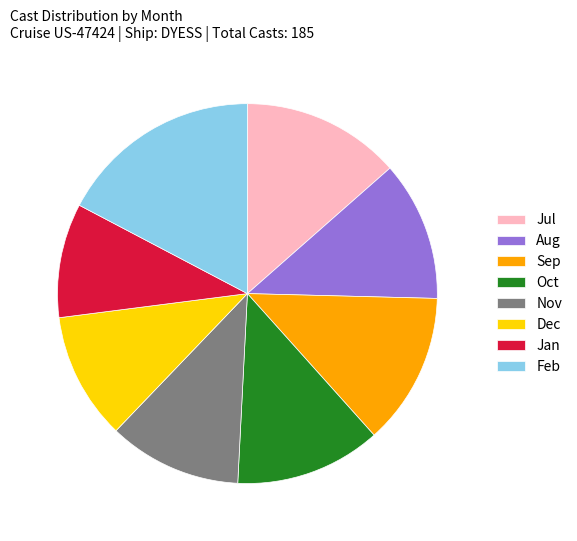

Which category has the biggest portion of the pie?

Feb